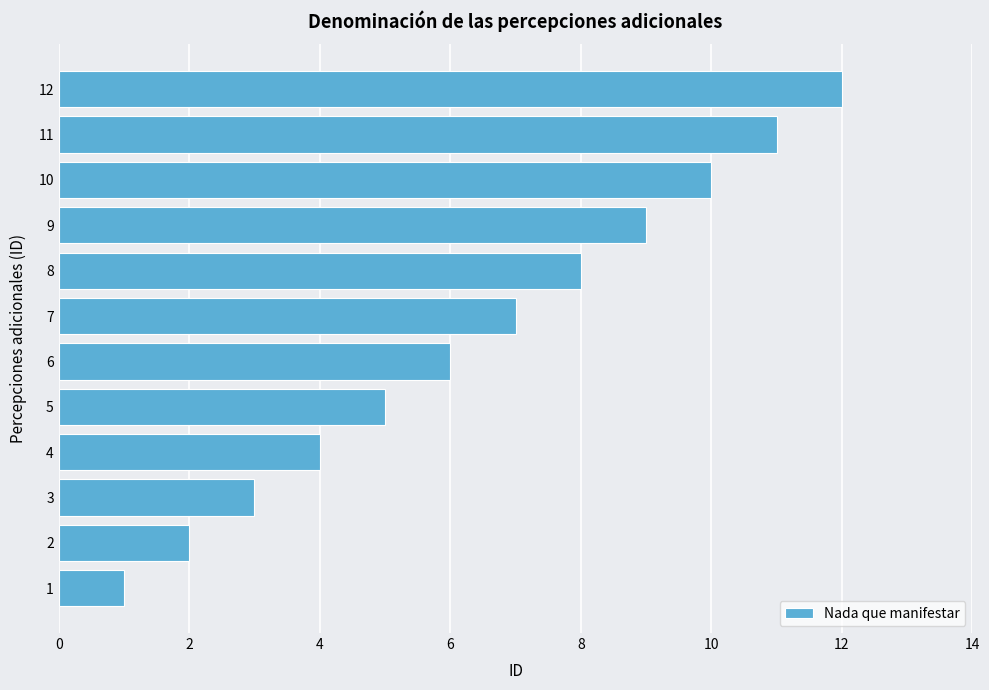

At which label is the value closest to 6?

6